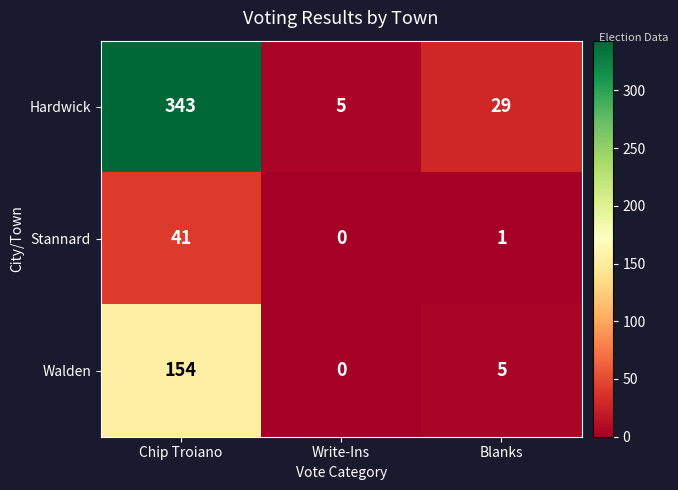

The Stannard series shows 1 at Blanks. True or false?

True